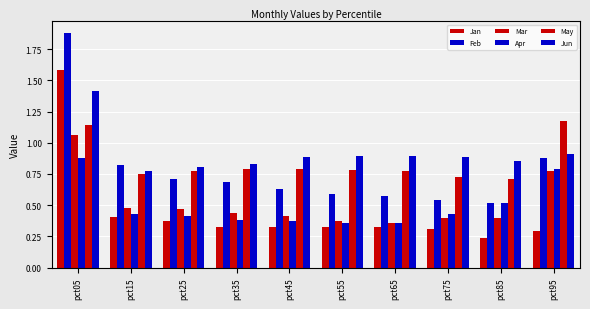

What is the spread (max minus min) of values at pct15?

0.4